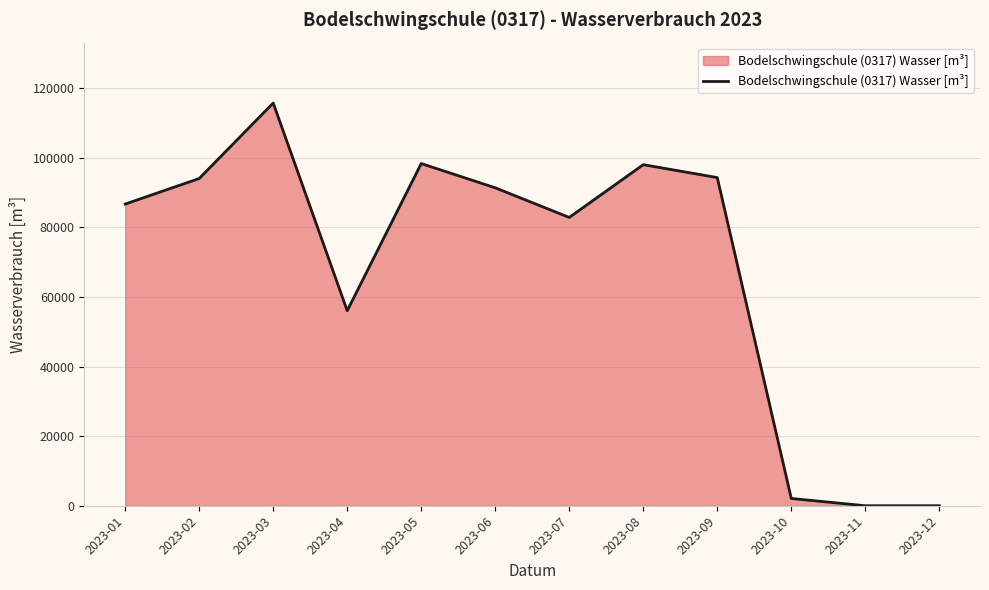

The value at 2023-07 is 52545. True or false?

False